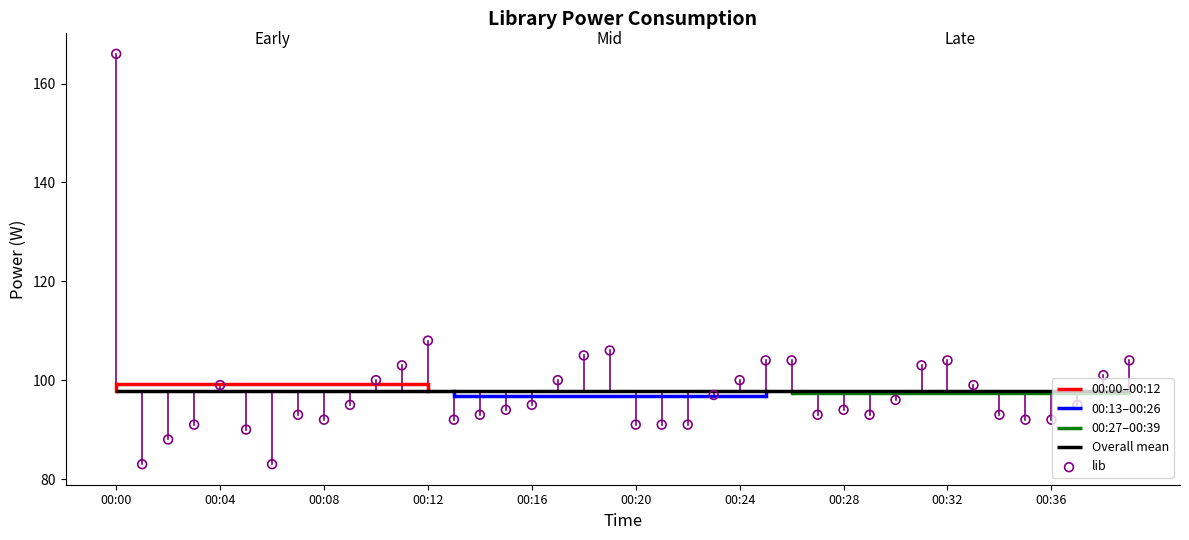

Between 00:08 and 18, which is larger?

18